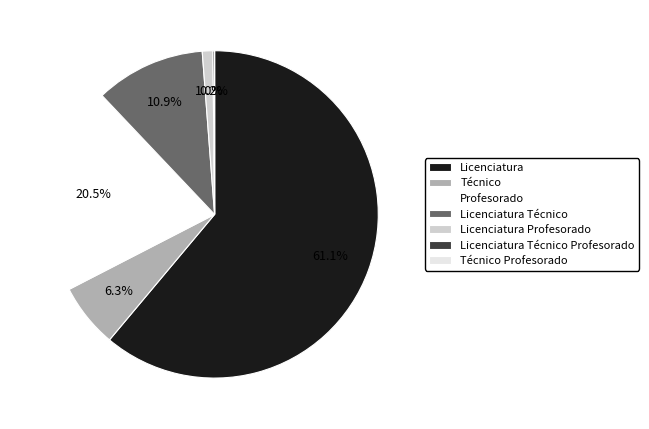

Count the number of slices in the pie.

7